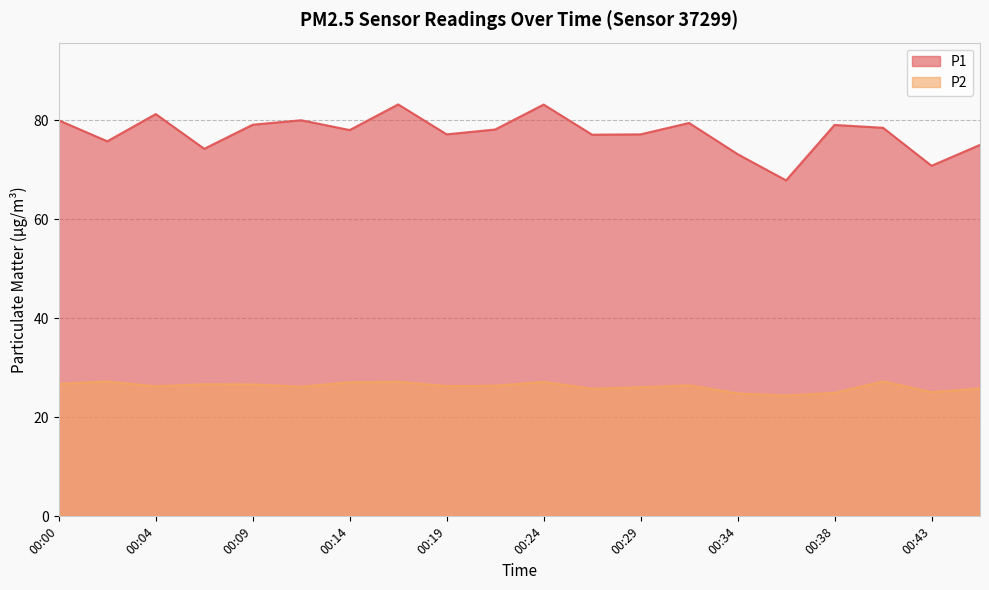

What is the smallest value displayed?

24.4